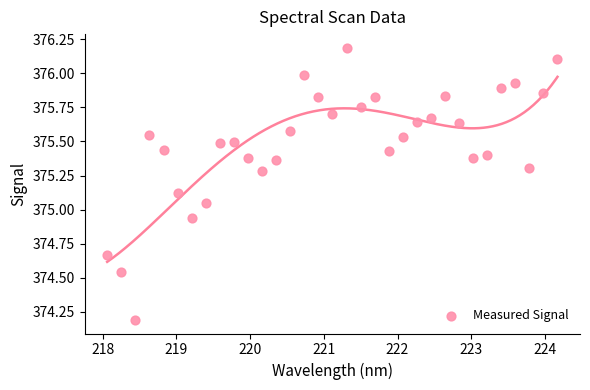

What is the range of X values (max minus min)?

6.1